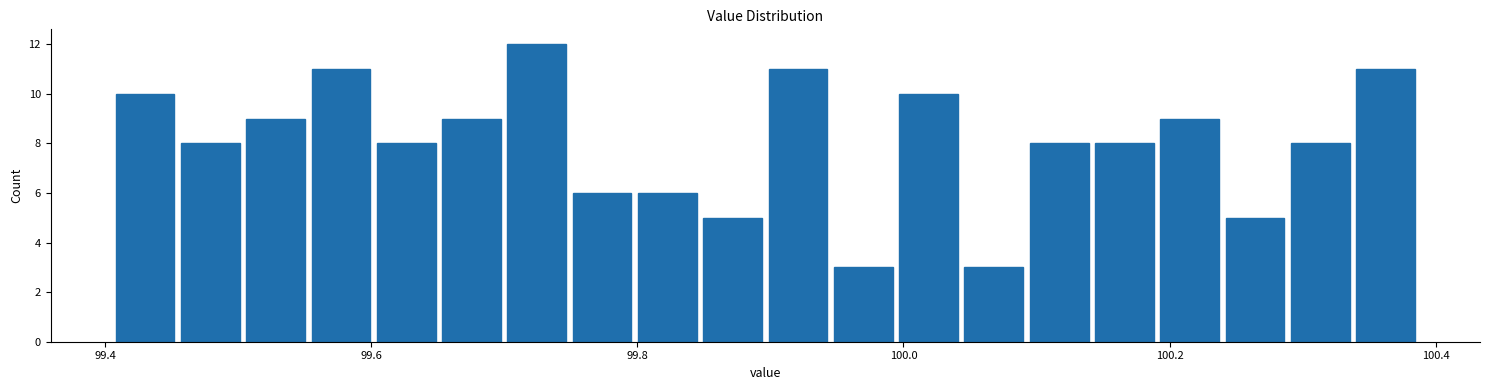

Read against the x-axis, roughly where is the centre of the tallest bar?

99.72